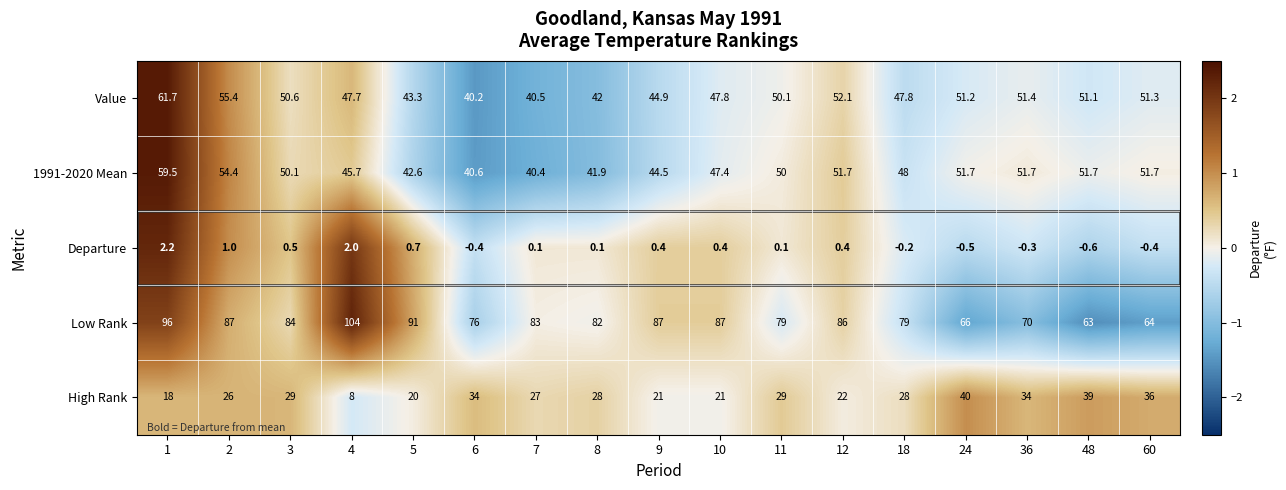

What is the difference between the maximum and minimum values in the Value series?

21.5